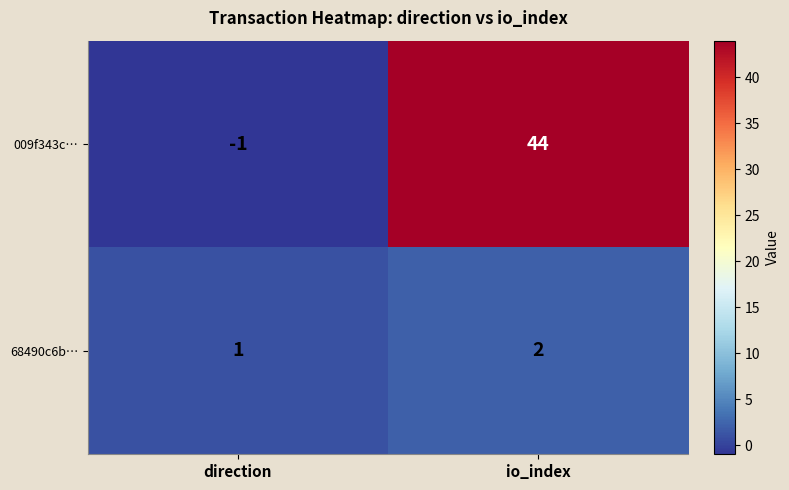

Which series has the widest spread of values?

009f343c…